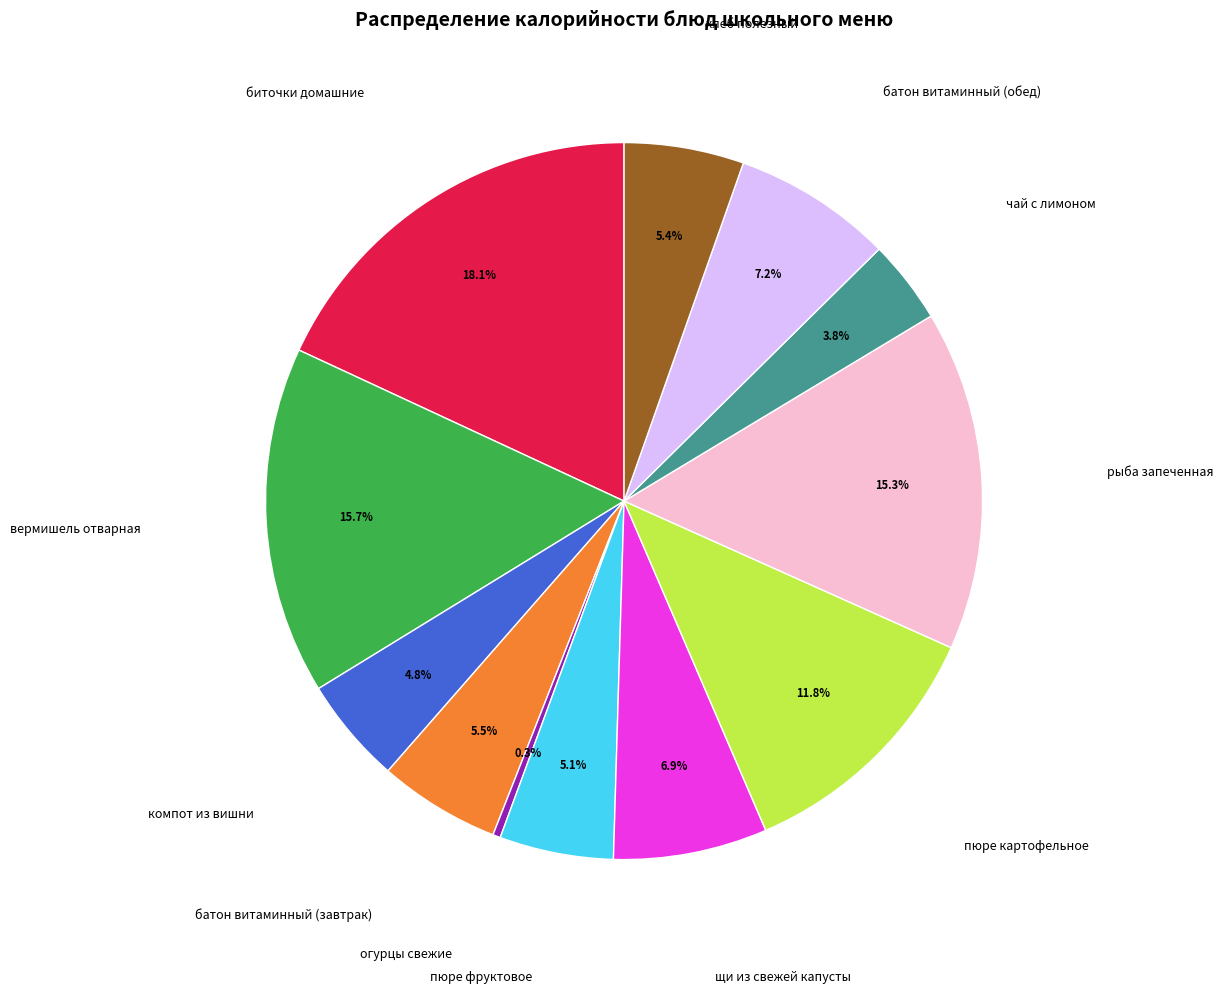

Is there any slice that represents more than half of the pie?

No